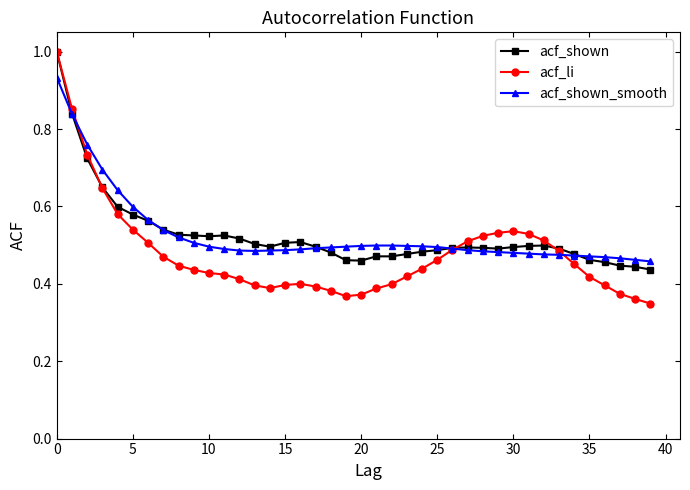

True or false: acf_shown has more than 1 interior local peaks.

True